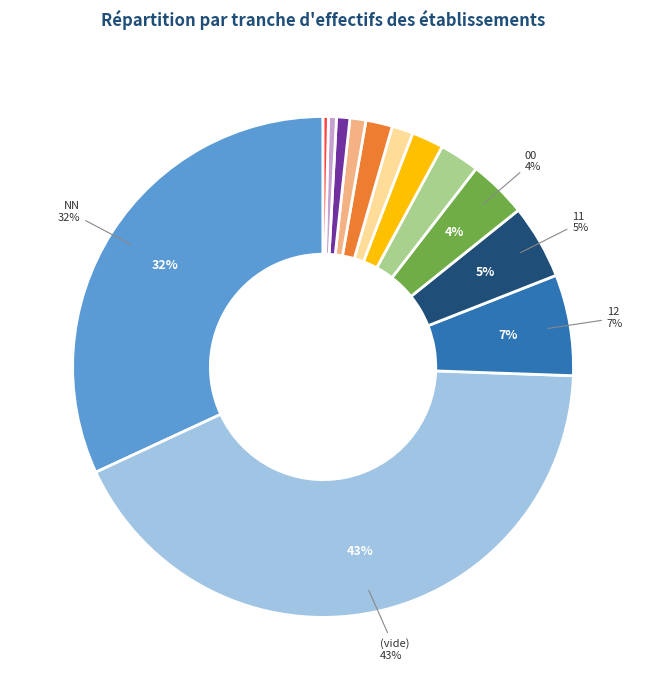

Is there a majority slice in this chart?

No